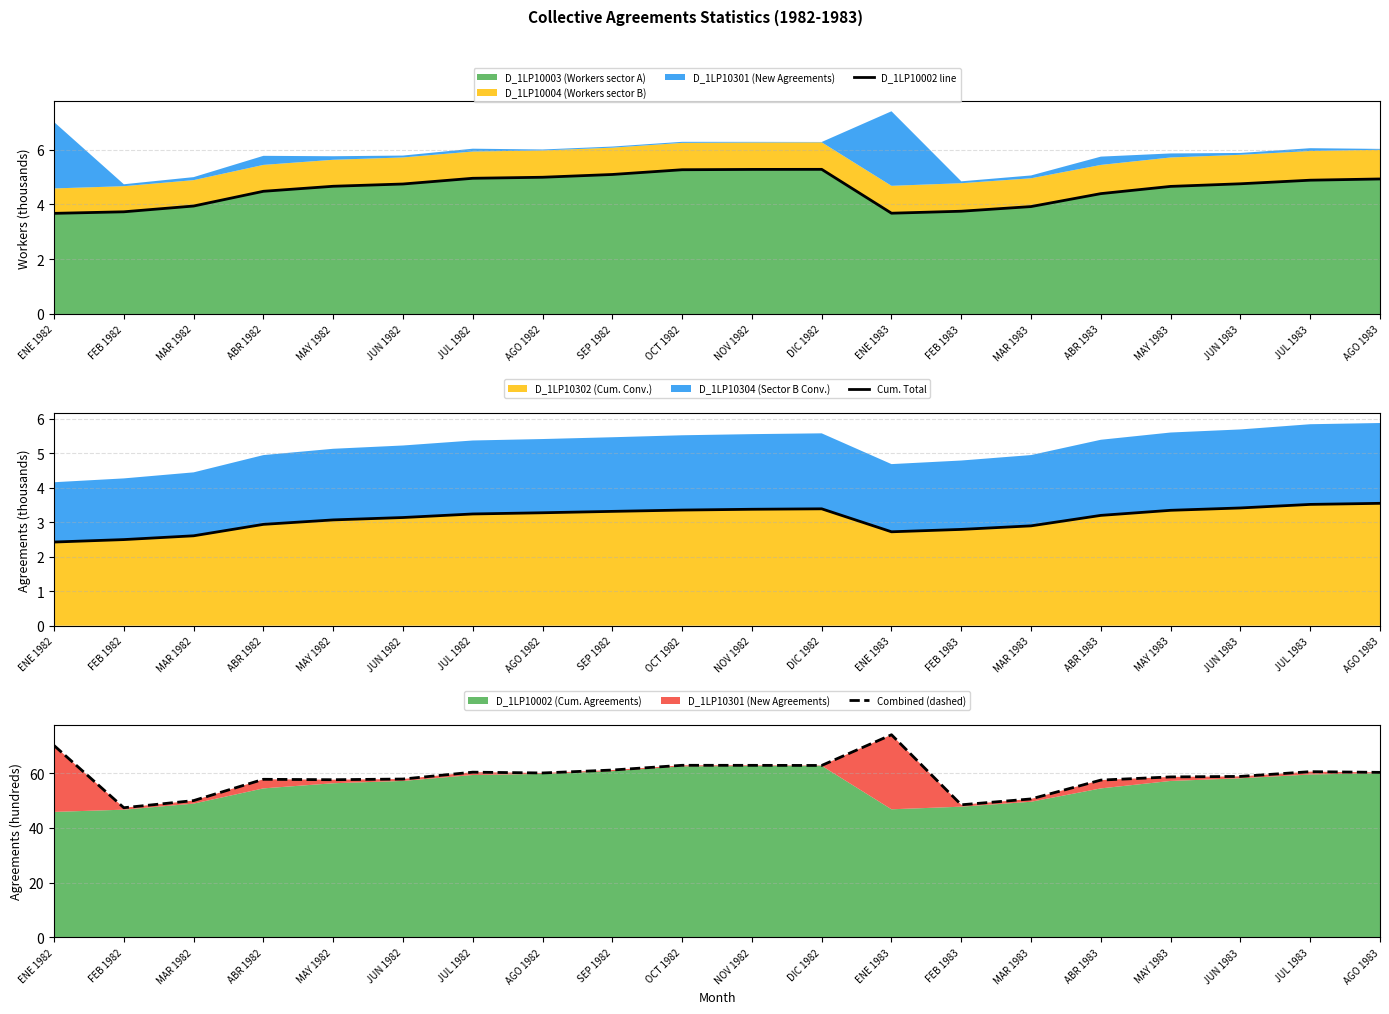

At how many categories does at least one series exceed 69?

2